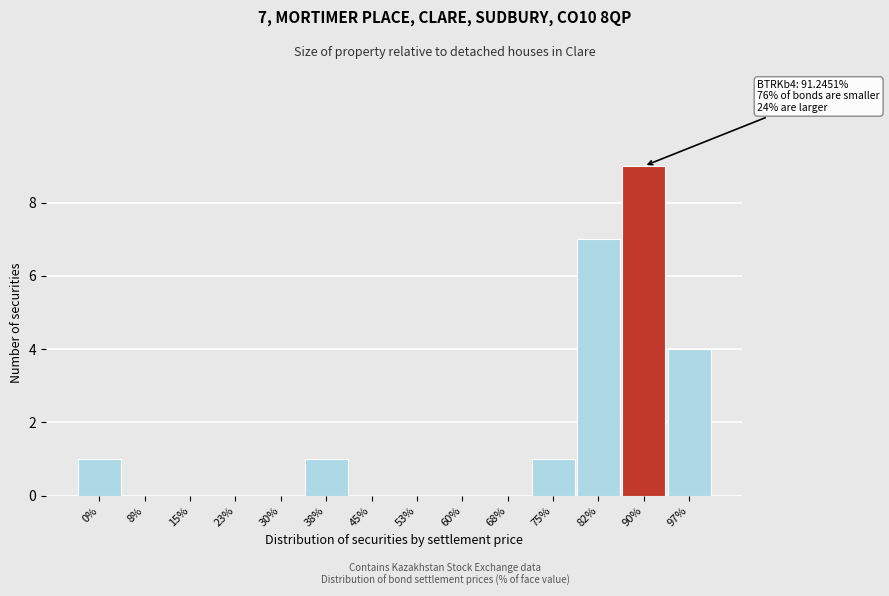

Reading left to right, extract all data points from this chart.

0%=1	8%=0	15%=0	23%=0	30%=0	38%=1	45%=0	53%=0	60%=0	68%=0	75%=1	82%=7	90%=9	97%=4